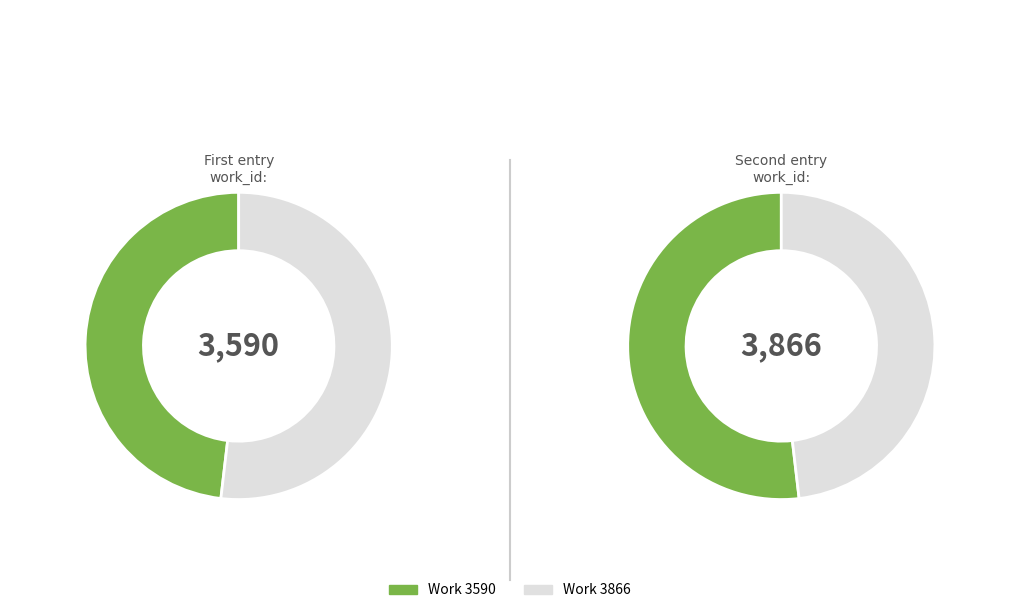

What percentage is the Work 3866 slice, to the nearest percent?

52%